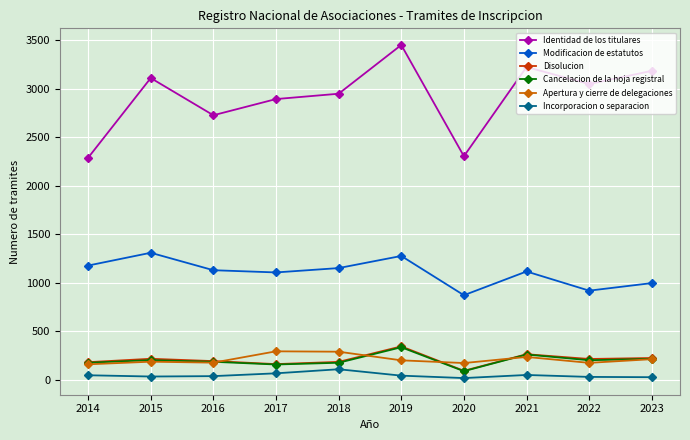

Between 2016 and 2023, which series saw the biggest shift?

Identidad de los titulares